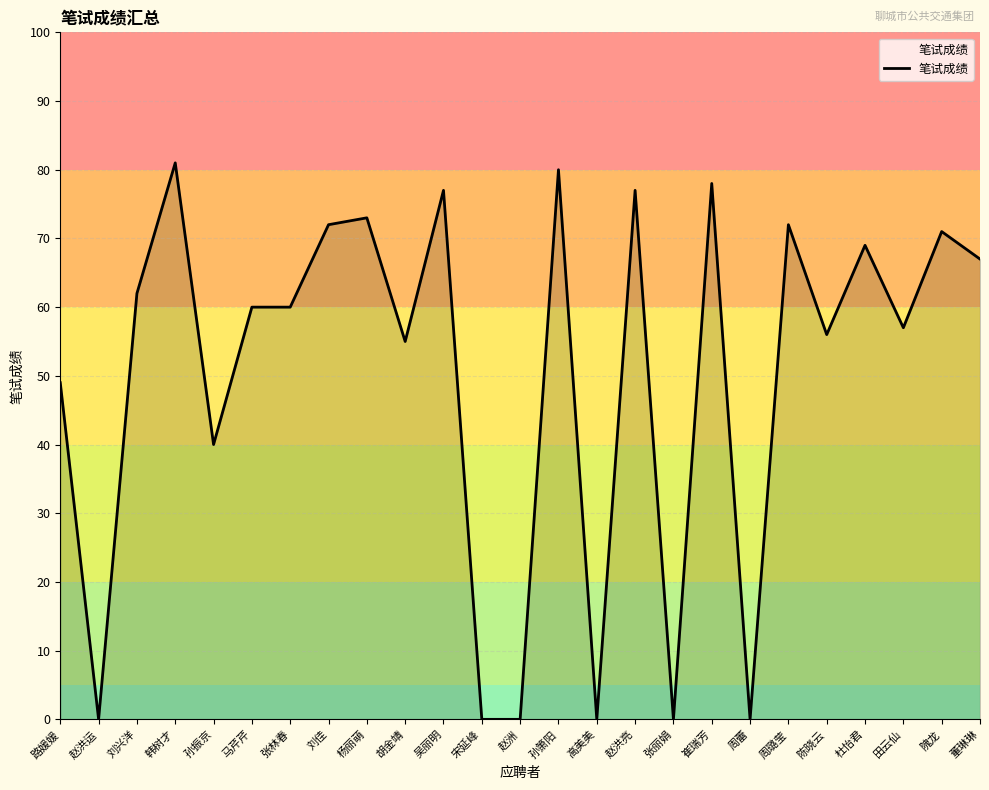

What is the sum of the values at 陈晓云 and 张林春?

116